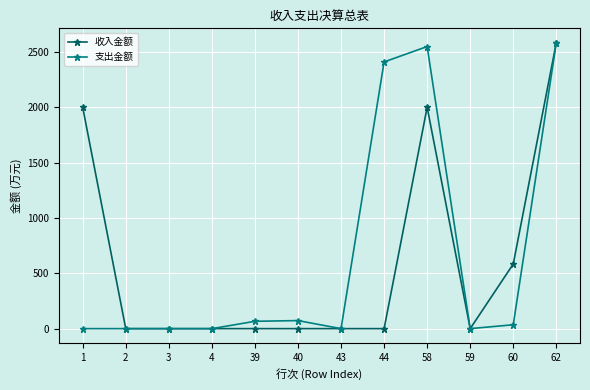

What is the total value across all series at 1?

1998.5